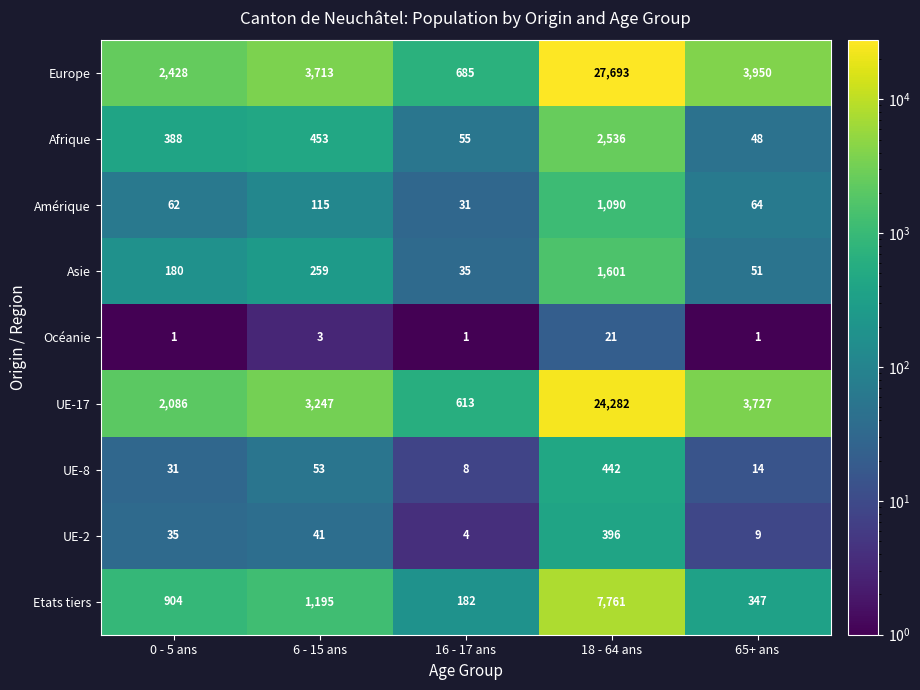

List the series in order of their peak value, lowest first.

Océanie, UE-2, UE-8, Amérique, Asie, Afrique, Etats tiers, UE-17, Europe